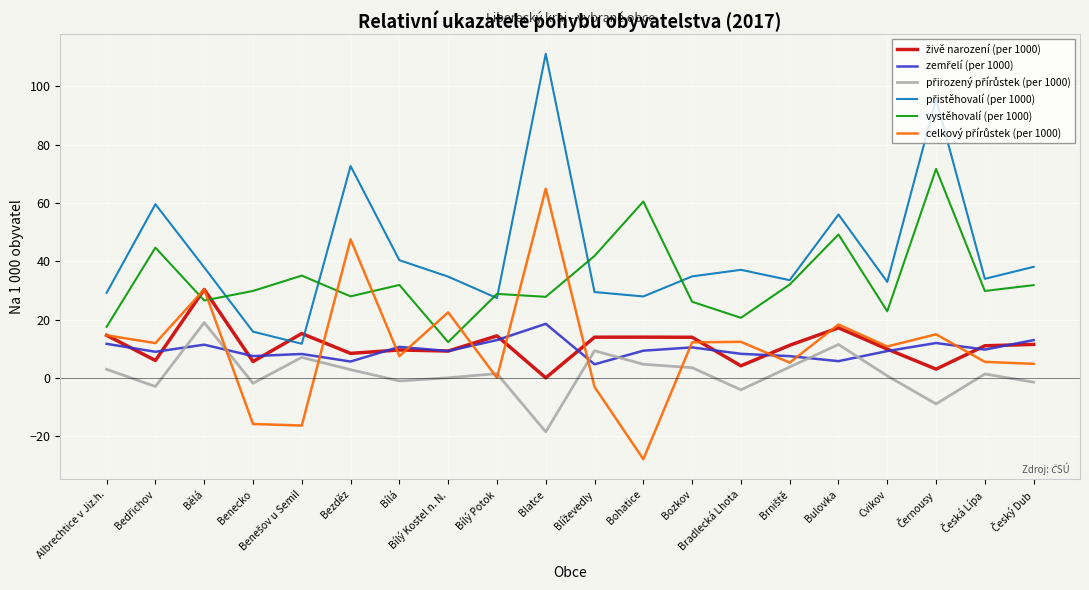

What is the total value across all series at Bradlecká Lhota?

78.2